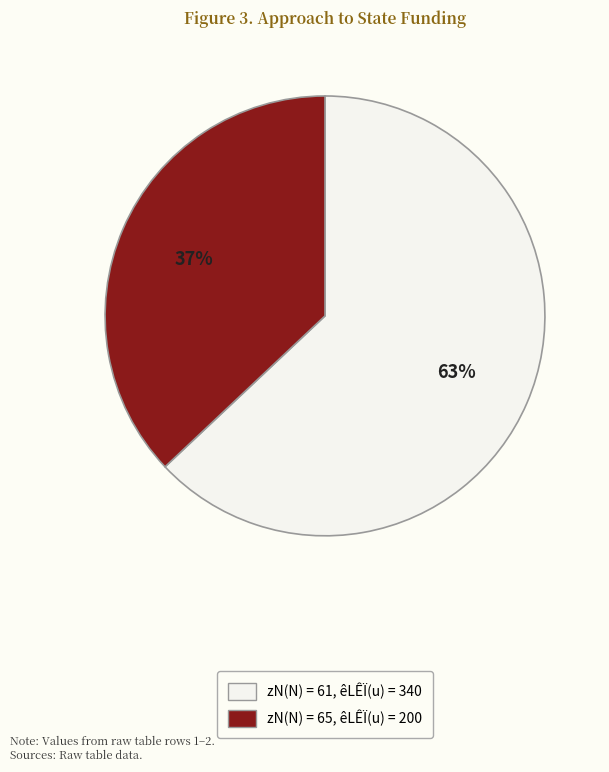

To the nearest percent, what is the difference between the largest and smallest slice percentages?

26%